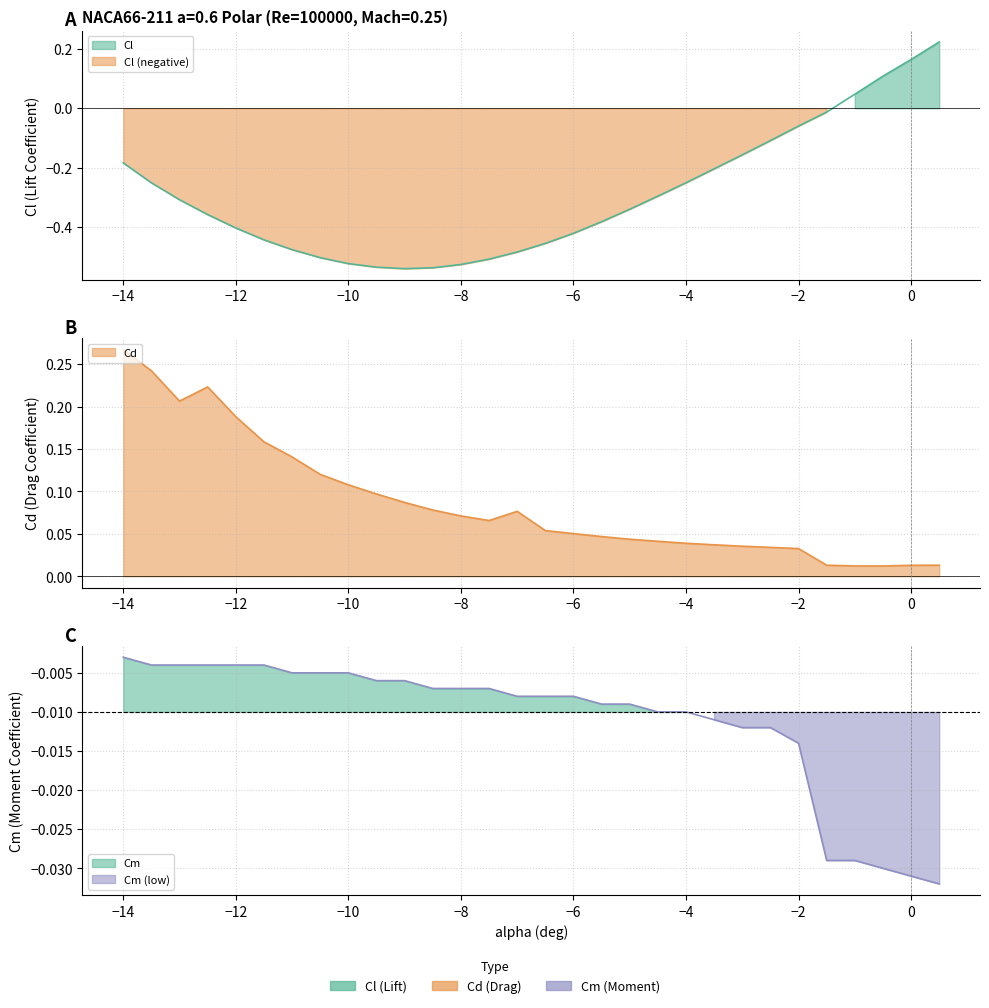

What is the sum of all Cl values?

-8.7